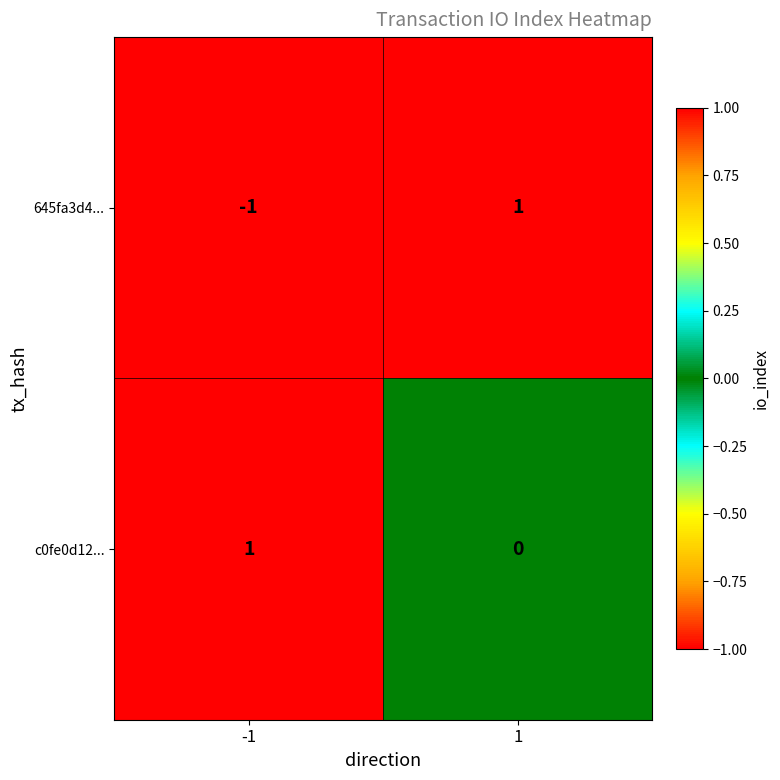

Which series changed the most between -1 and 1?

645fa3d4...